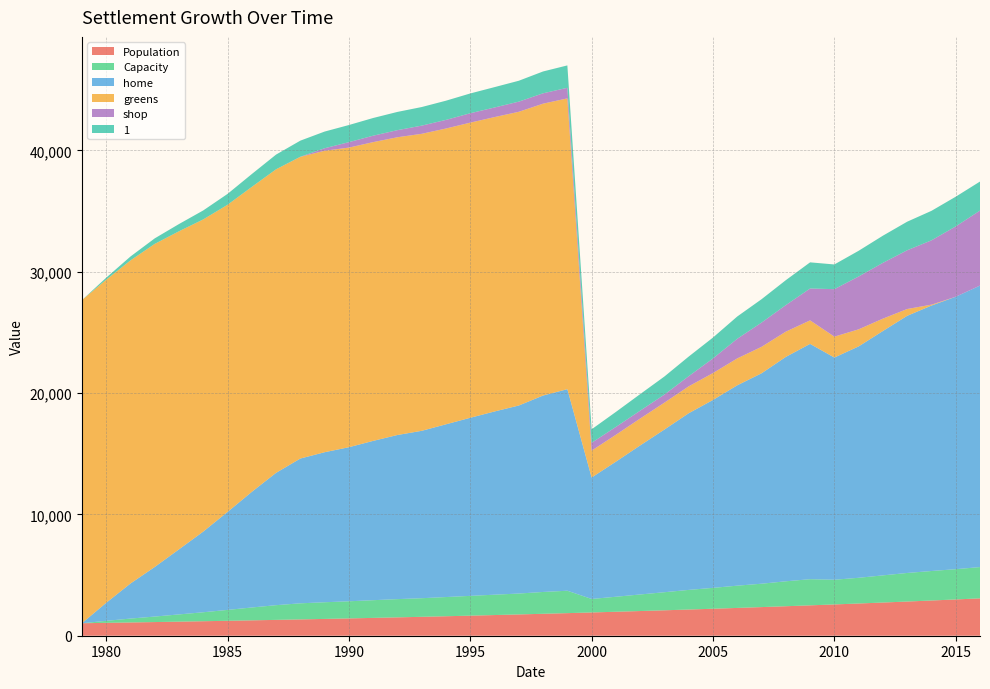

Reading left to right, list all the values displayed in this chart.

Population: 1030.0	1061.0	1093.0	1126.0	1160.0	1195.0	1231.0	1268.0	1306.0	1345.0	1385.0	1427.0	1470.0	1514.0	1559.0	1606.0	1654.0	1704.0	1755.0	1808.0	1862.0	1918.0	1976.0	2035.0	2096.0	2159.0	2224.0	2291.0	2360.0	2431.0	2504.0	2579.0	2656.0	2736.0	2818.0	2903.0	2990.0	3080.0
Capacity: 0.0	165.0	321.0	454.0	596.0	739.0	897.0	1059.0	1212.0	1326.0	1374.0	1411.0	1459.0	1503.0	1533.0	1582.0	1631.0	1678.0	1722.0	1799.0	1846.0	1112.0	1237.0	1365.0	1490.0	1618.0	1721.0	1835.0	1927.0	2055.0	2155.0	2035.0	2119.0	2238.0	2355.0	2431.0	2495.0	2578.0
home: 0.0	1485.0	2889.0	4086.0	5364.0	6651.0	8073.0	9531.0	10908.0	11934.0	12366.0	12699.0	13131.0	13527.0	13797.0	14238.0	14679.0	15102.0	15498.0	16191.0	16614.0	10008.0	11133.0	12285.0	13410.0	14562.0	15489.0	16515.0	17343.0	18495.0	19395.0	18315.0	19071.0	20142.0	21195.0	21879.0	22455.0	23202.0
greens: 26630.6	26630.6	26630.6	26630.6	26216.6	25730.6	25318.0	25136.5	25019.5	24866.5	24848.5	24695.5	24623.5	24542.5	24479.5	24380.5	24326.5	24263.5	24209.5	24056.5	23966.5	2216.6	2216.6	2216.6	2216.6	2216.6	2216.6	2216.6	2180.6	2081.6	1937.6	1721.6	1406.6	1019.6	560.6	74.6	0.0	0.0
shop: 0.0	0.0	0.0	0.0	0.0	0.0	0.0	0.0	0.0	9.0	207.0	450.0	531.0	585.0	675.0	711.0	774.0	792.0	837.0	855.0	873.0	648.0	648.0	648.0	666.0	837.0	1206.0	1620.0	1998.0	2187.0	2628.0	3915.0	4356.0	4599.0	4842.0	5301.0	5796.0	6183.0
1: 0.0	165.0	321.0	454.0	596.0	739.0	897.0	1059.0	1212.0	1326.0	1374.0	1411.0	1459.0	1503.0	1533.0	1582.0	1631.0	1678.0	1722.0	1799.0	1846.0	1112.0	1237.0	1365.0	1490.0	1618.0	1721.0	1835.0	1927.0	2055.0	2155.0	2035.0	2119.0	2238.0	2355.0	2431.0	2449.0	2392.0